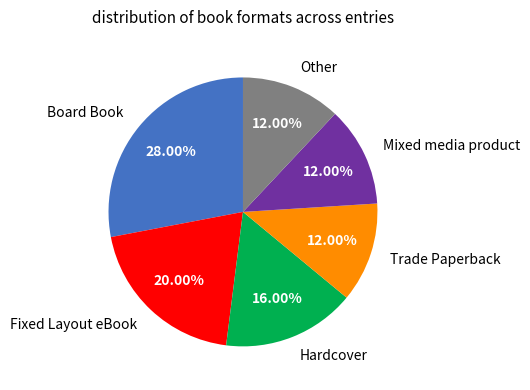

What is the largest slice in the pie chart?

Board Book